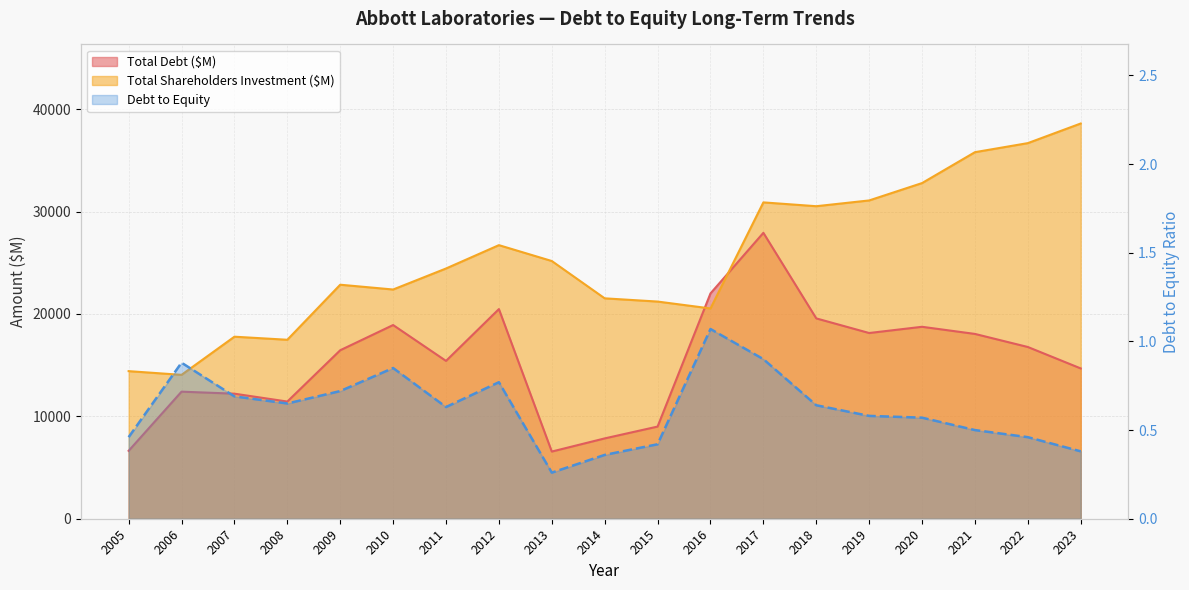

True or false: Debt to Equity and Total Shareholders Investment ($M) intersect in this chart.

False